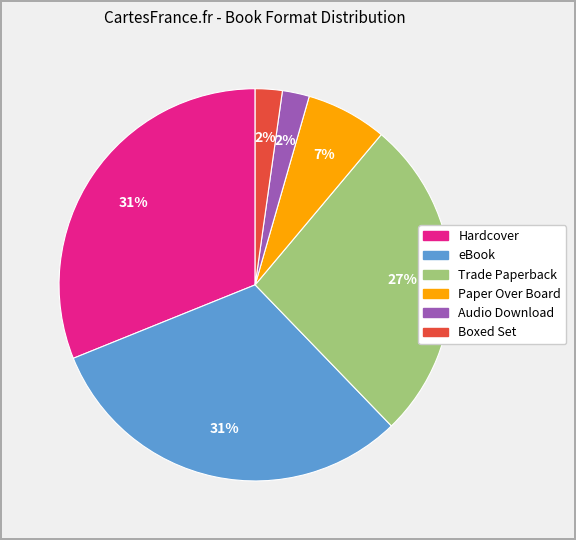

True or false: Hardcover accounts for 24% of the total.

False